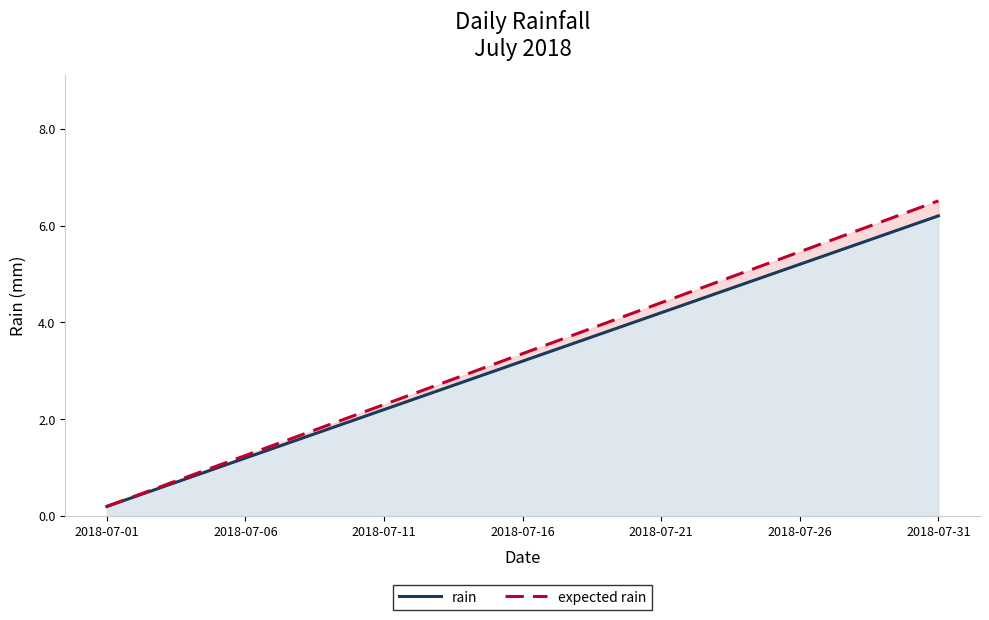

Does the chart have visible grid lines?

No